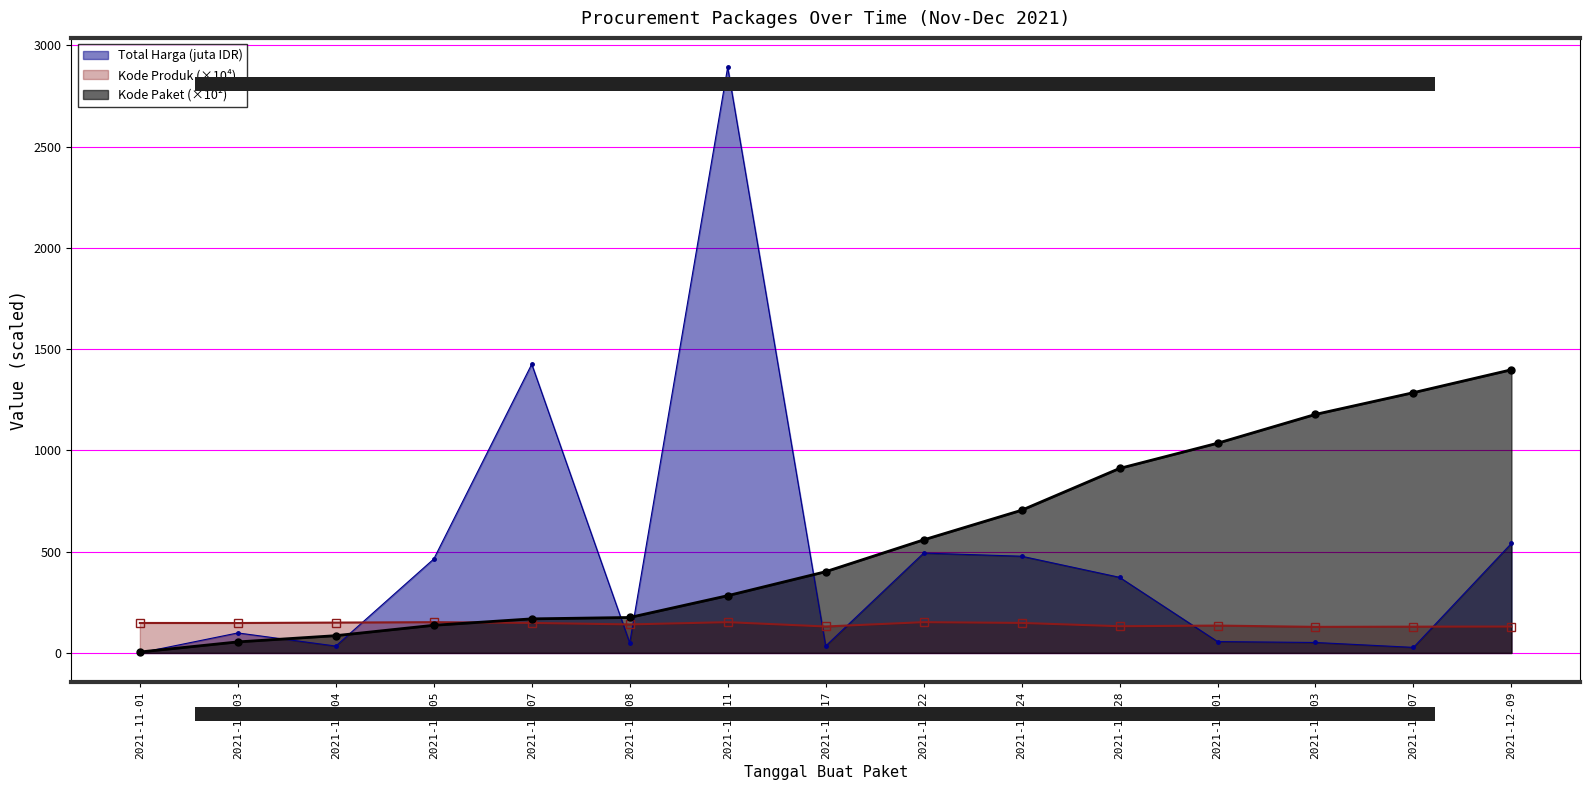

True or false: Total Harga has more than 2 interior local peaks.

True